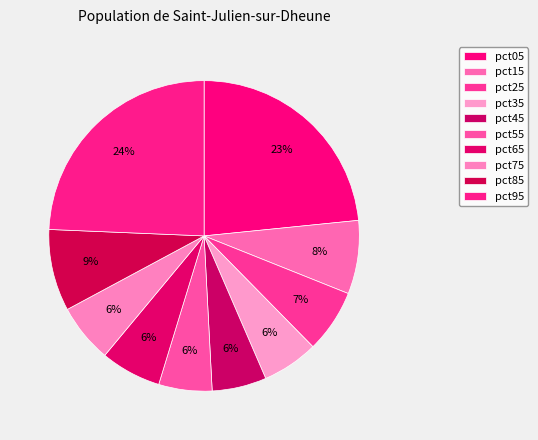

The pct05 slice represents 23% of the pie. True or false?

True